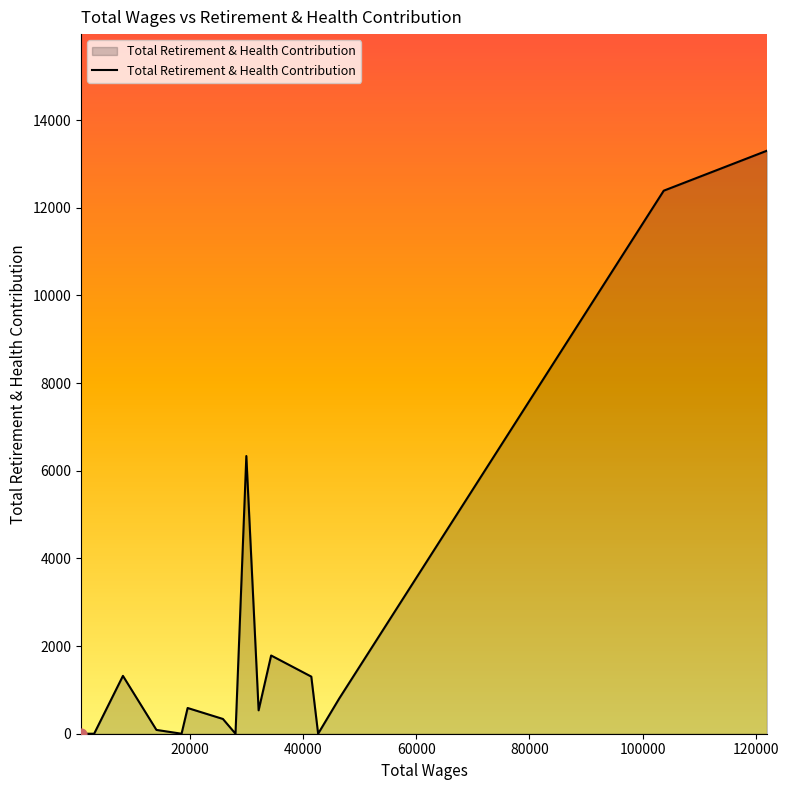

What is the maximum value shown in the chart?

13302